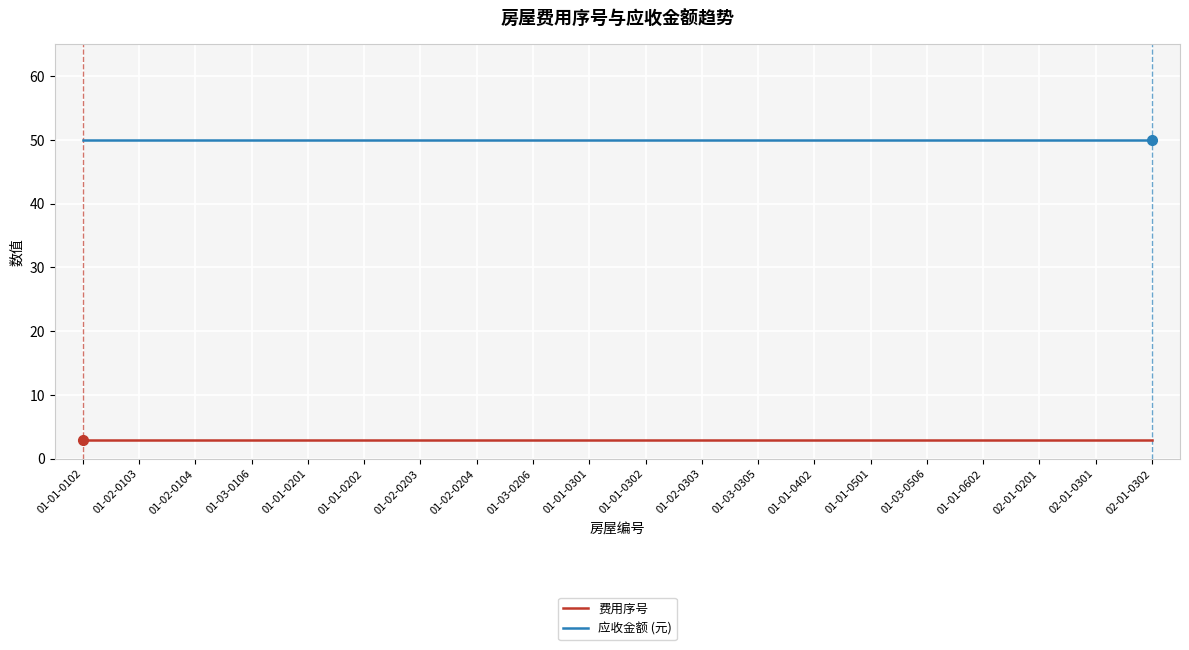

Reading left to right, transcribe all the data shown in this chart.

费用序号: 3	3	3	3	3	3	3	3	3	3	3	3	3	3	3	3	3	3	3	3
应收金额 (元): 50	50	50	50	50	50	50	50	50	50	50	50	50	50	50	50	50	50	50	50